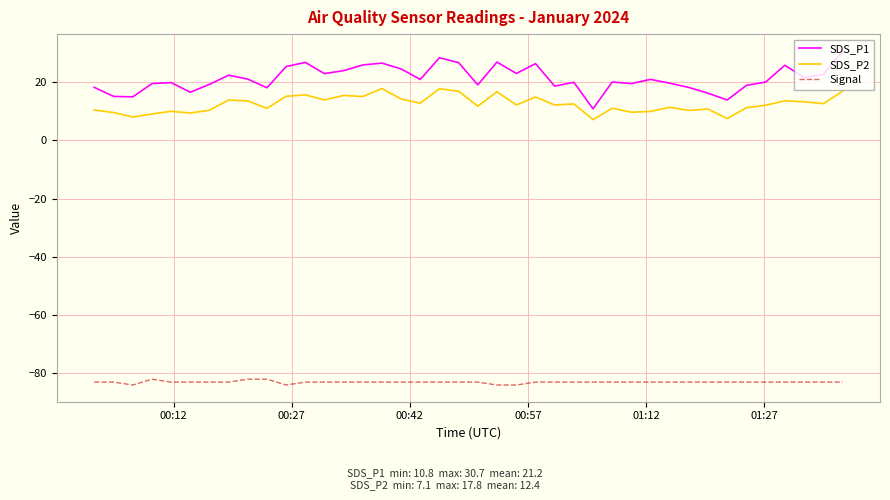

What are all the series names shown in the legend?

SDS_P1, SDS_P2, Signal